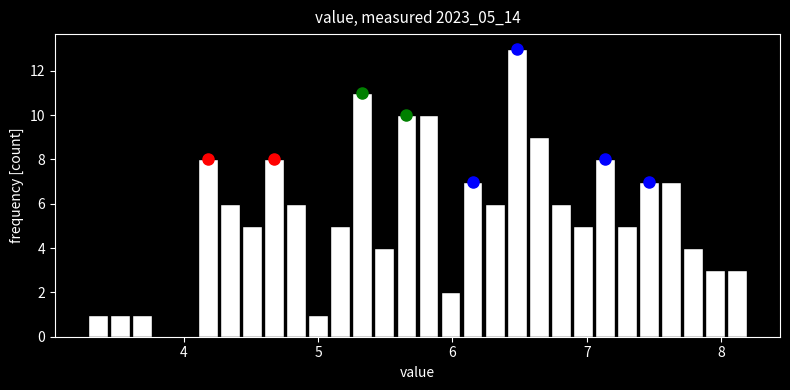

Read against the x-axis, roughly where is the centre of the tallest bar?

6.5